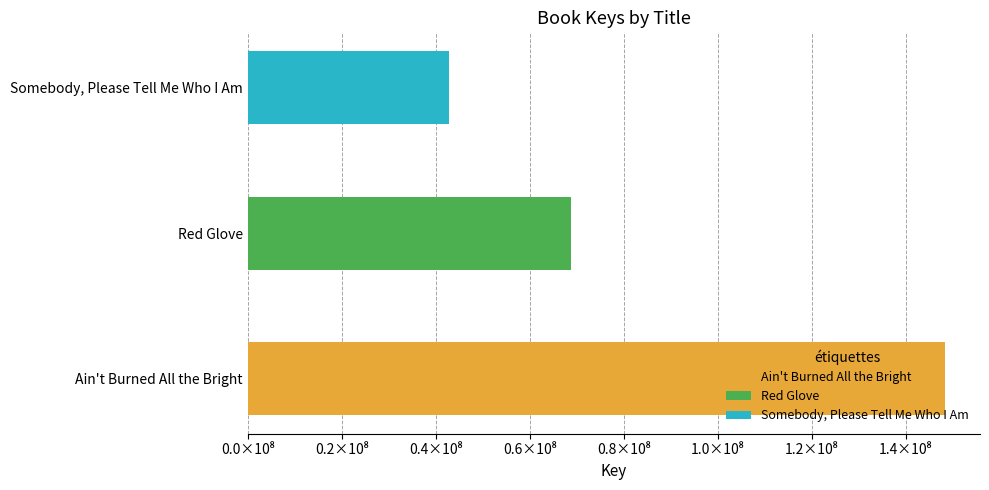

Is it true that the value at Somebody, Please Tell Me Who I Am is 62144529?

False